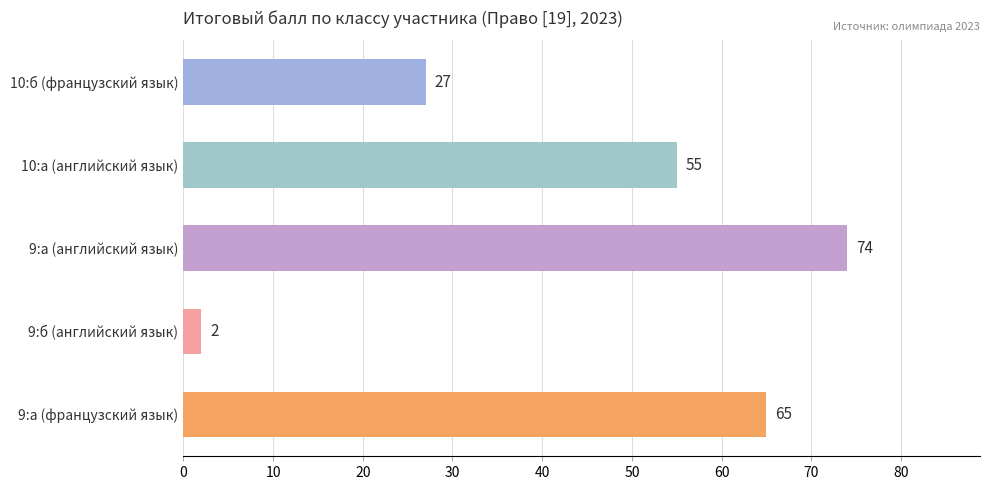

Reading top to bottom, what are all the values shown in this chart?

10:б (французский язык)=27	10:а (английский язык)=55	9:а (английский язык)=74	9:б (английский язык)=2	9:а (французский язык)=65